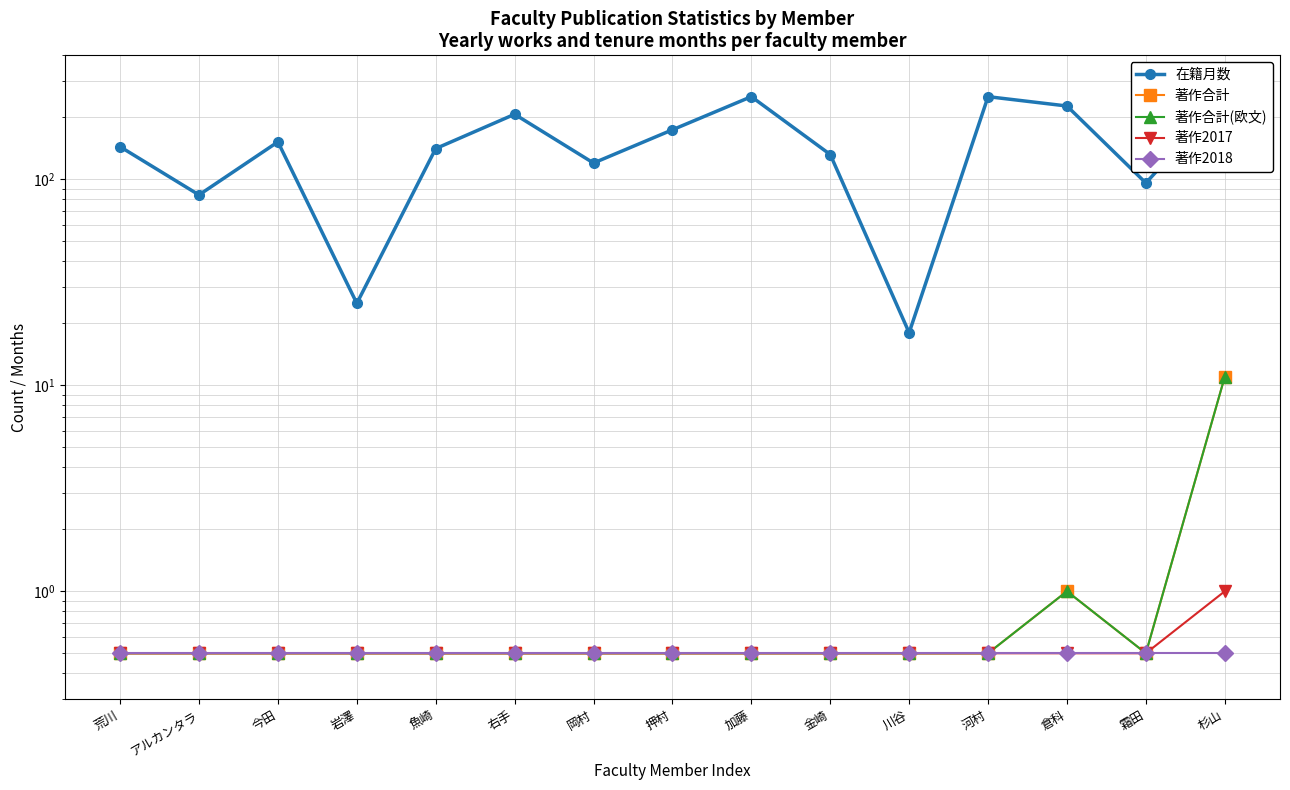

Which series has the largest range (max minus min)?

在籍月数